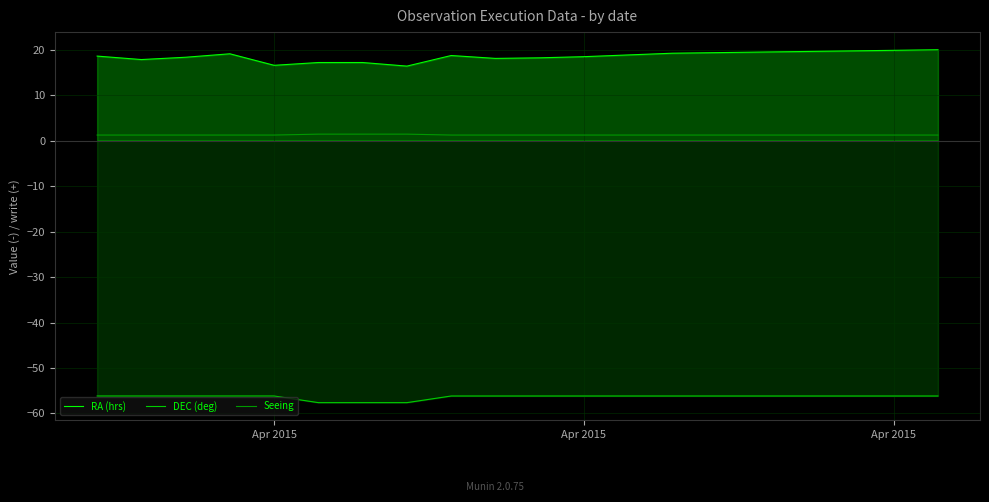

What are all the series names shown in the legend?

RA (hrs), DEC (deg), Seeing